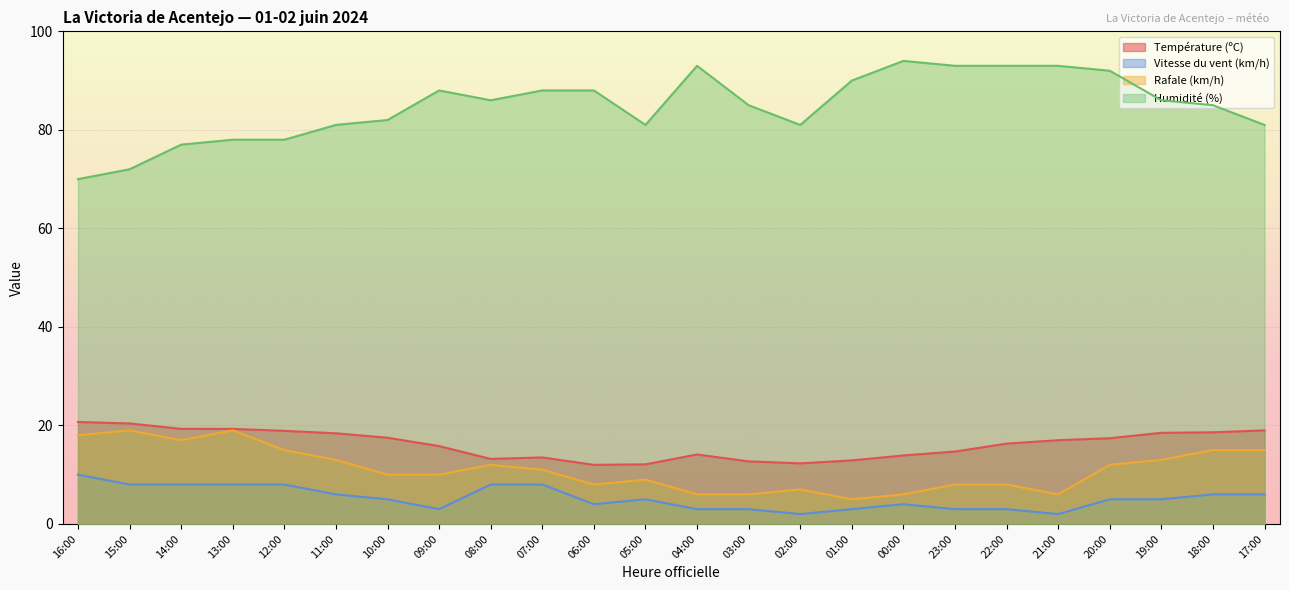

What is the label of the 22nd point from the left?

19:00